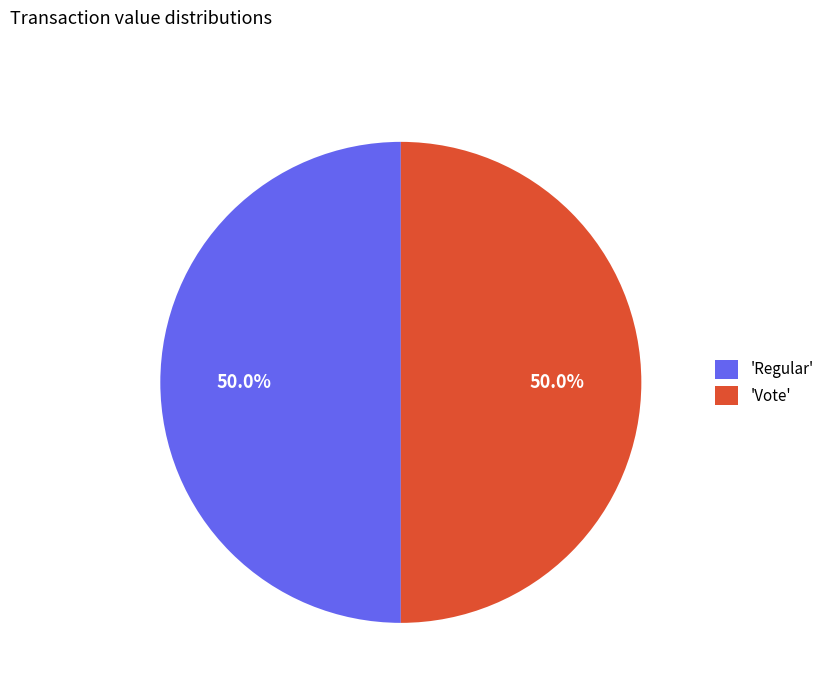

Do 'Regular' and 'Vote' together represent more than half of the pie?

Yes